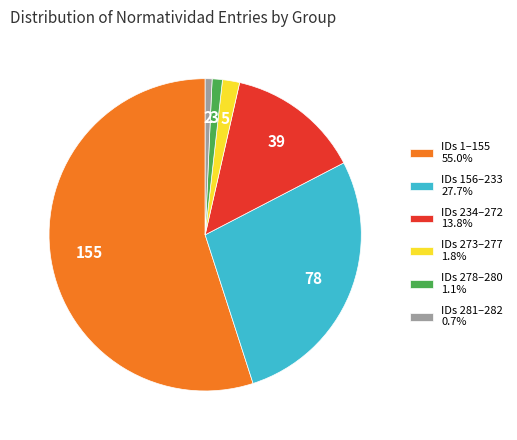

Combined, do IDs 278–280 1.1% and IDs 281–282 0.7% account for over 50%?

No